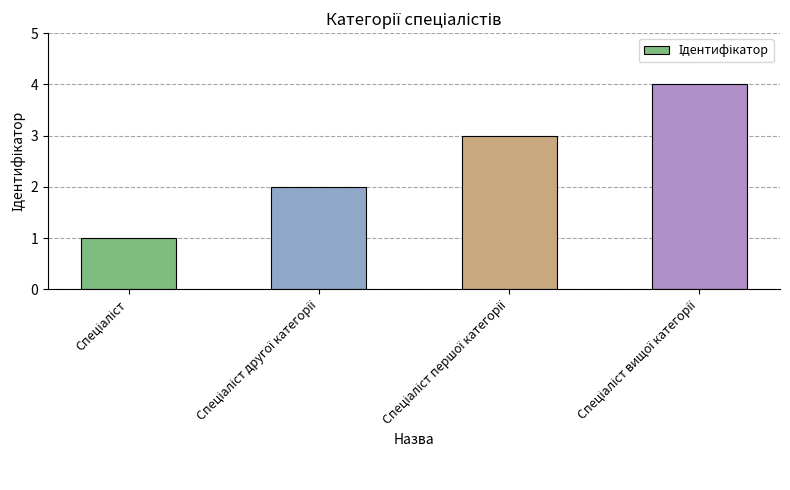

What is the maximum value shown in the chart?

4